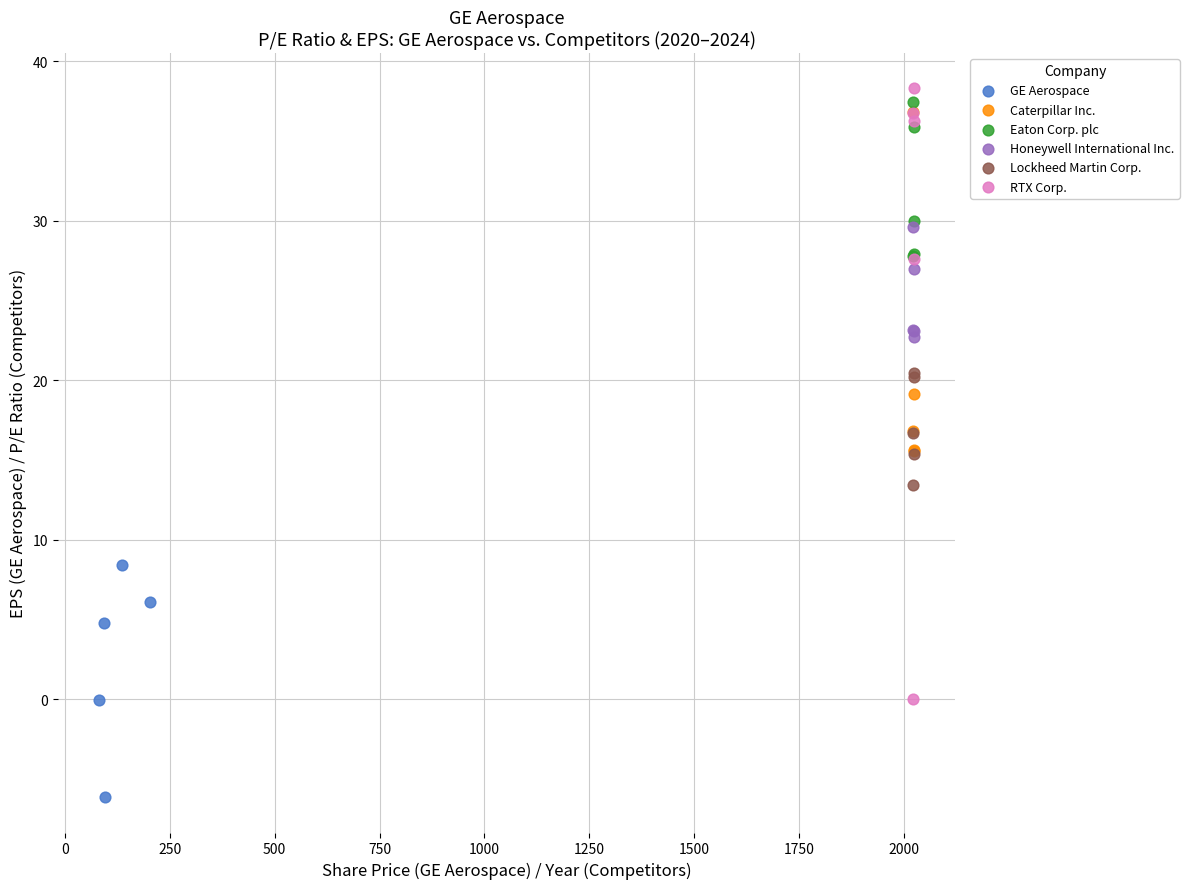

Which series has the largest Y range (max minus min)?

RTX Corp.